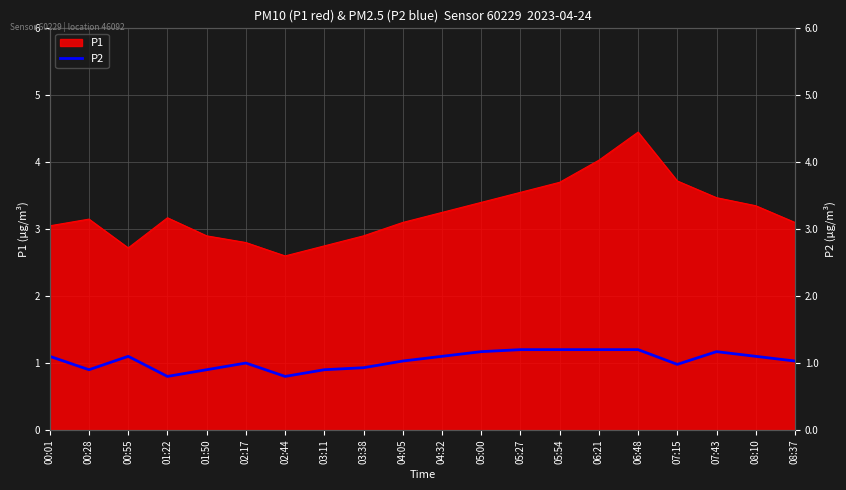

What is the label of the 15th point from the right?

02:17